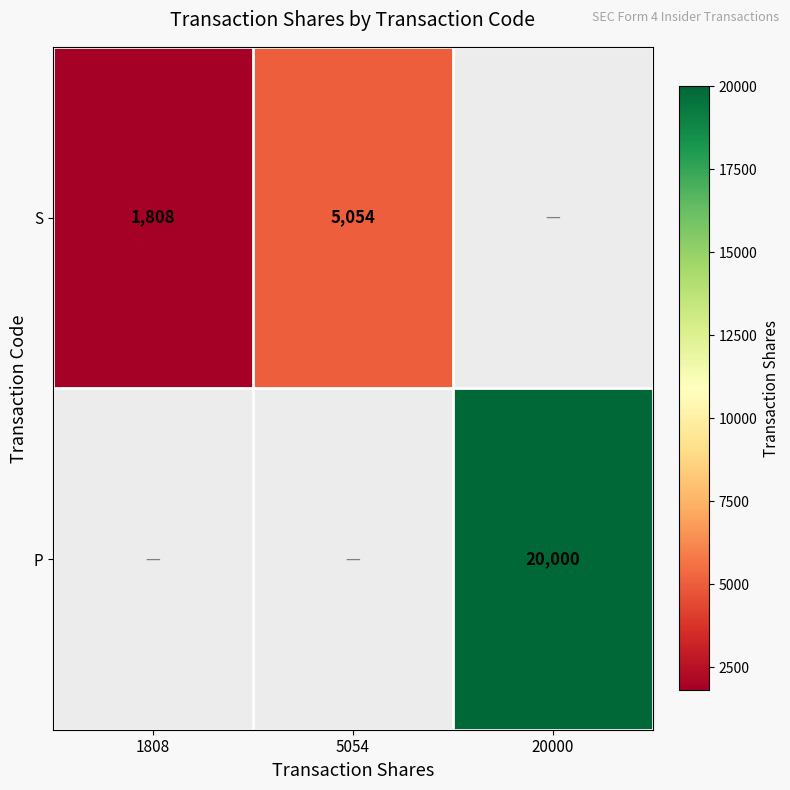

What is the difference between the S values at 5054 and 1808?

3246